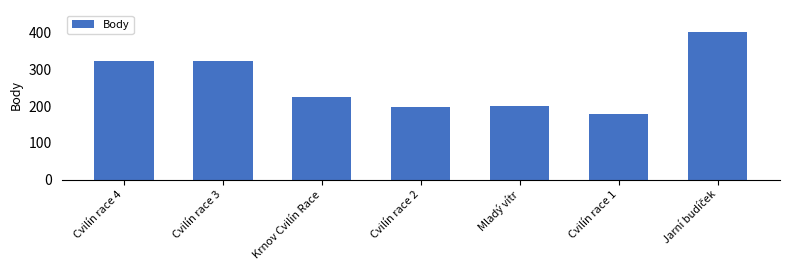

How many distinct data groups are displayed?

1